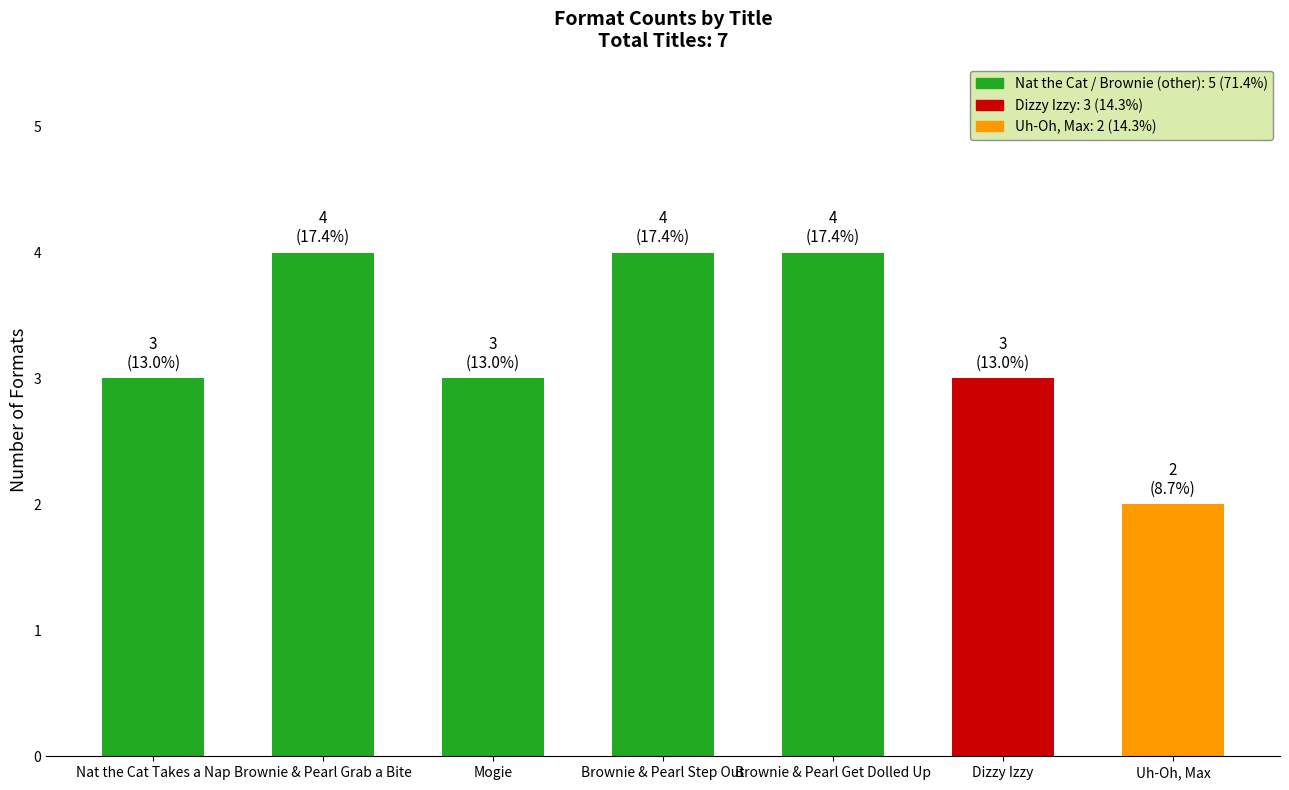

What is the approximate value at Mogie?

3